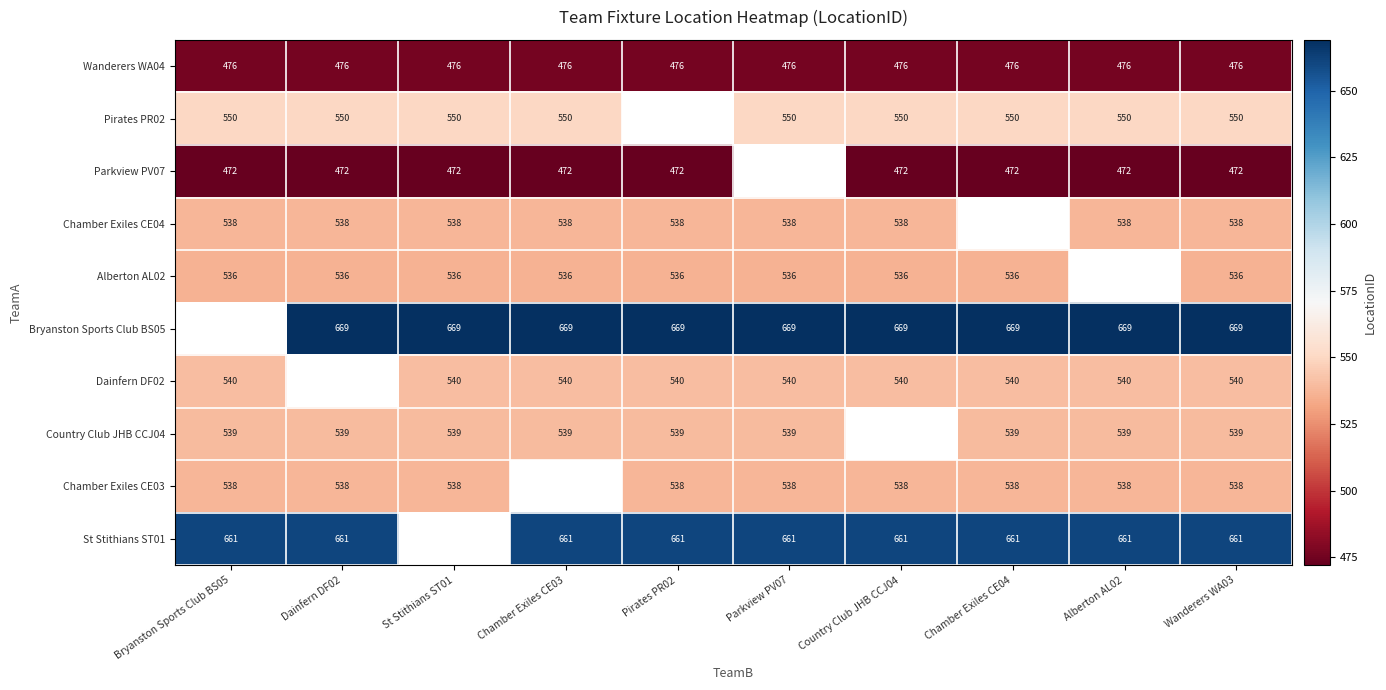

True or false: Pirates PR02 has a value of 550 at Wanderers WA03.

True